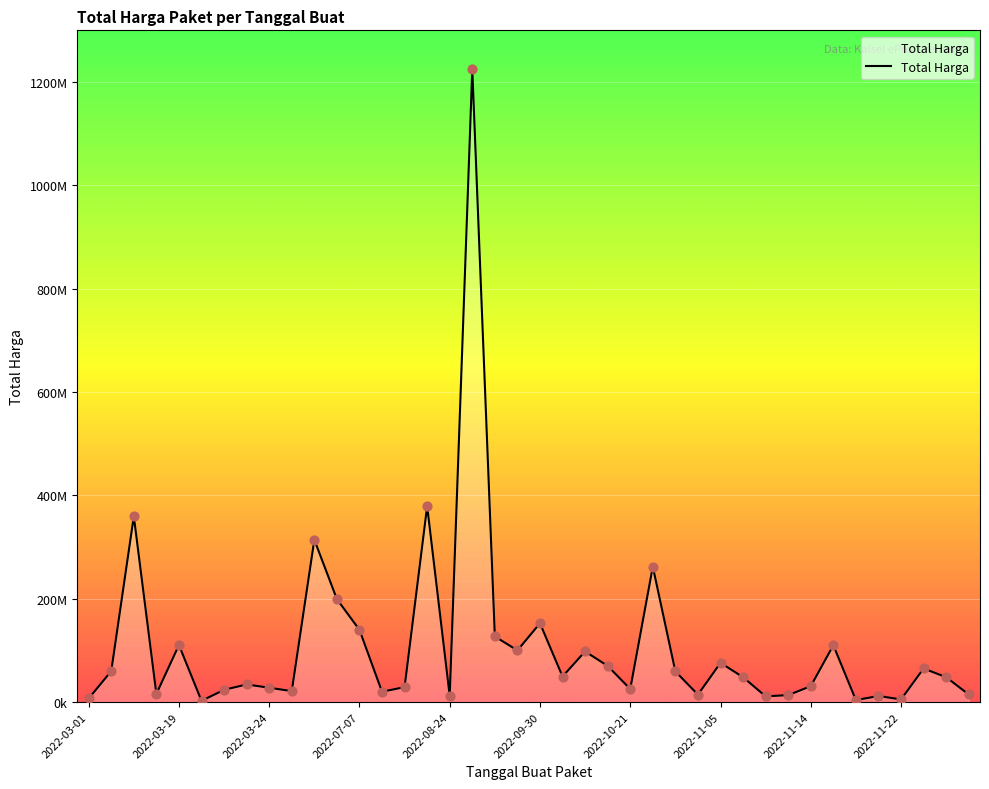

Does the chart have visible grid lines?

Yes